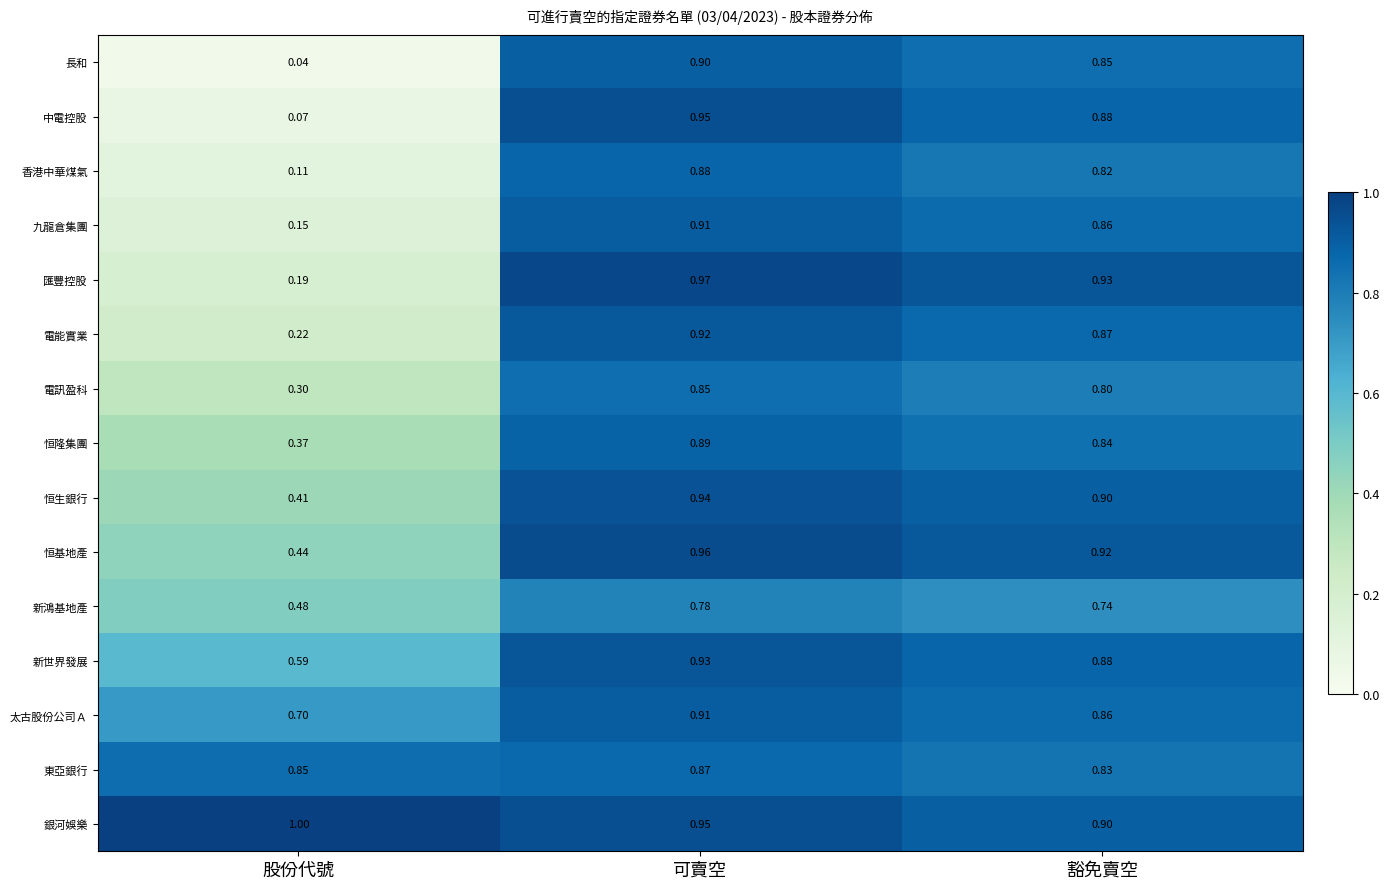

At which label is 新世界發展 closest to 0?

股份代號